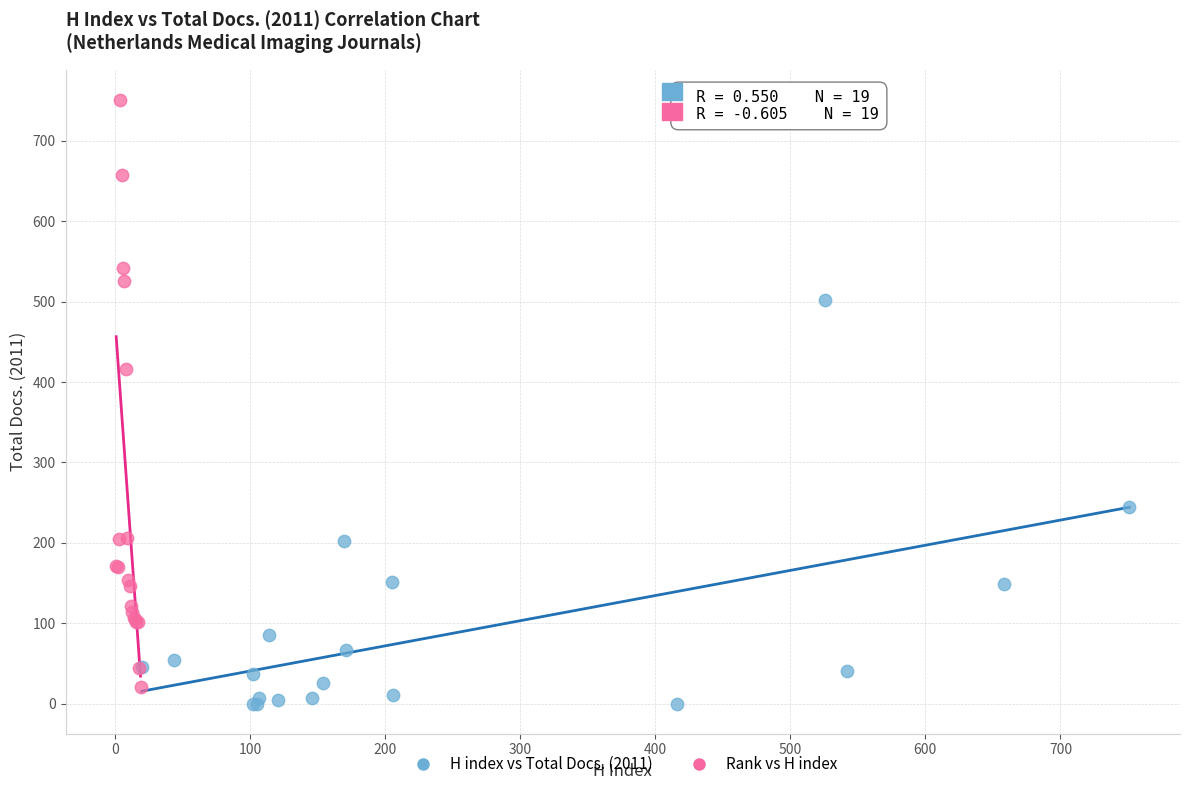

Which series contains the highest Y value?

Rank vs H index